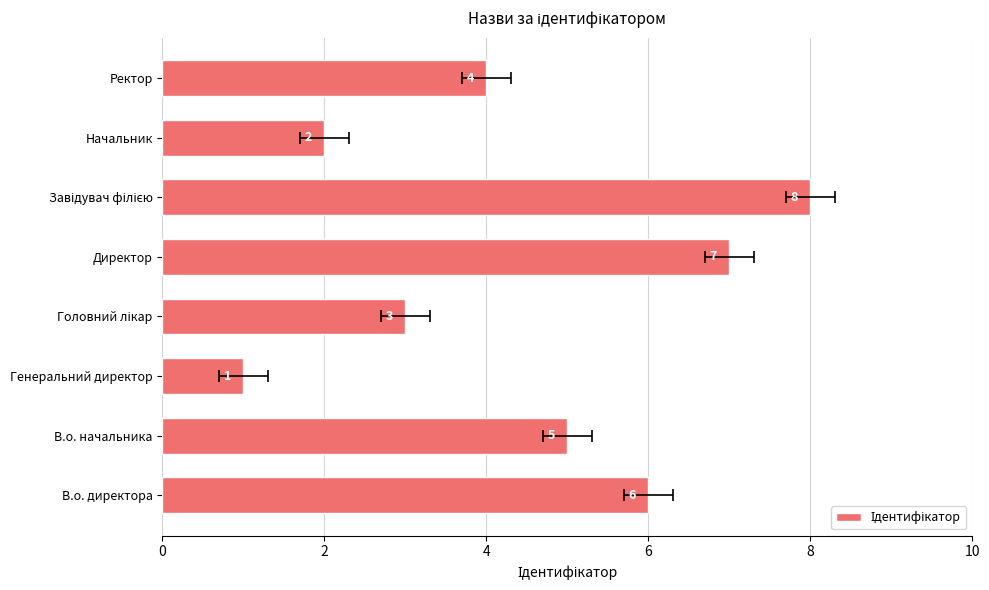

What is the greatest value displayed?

8